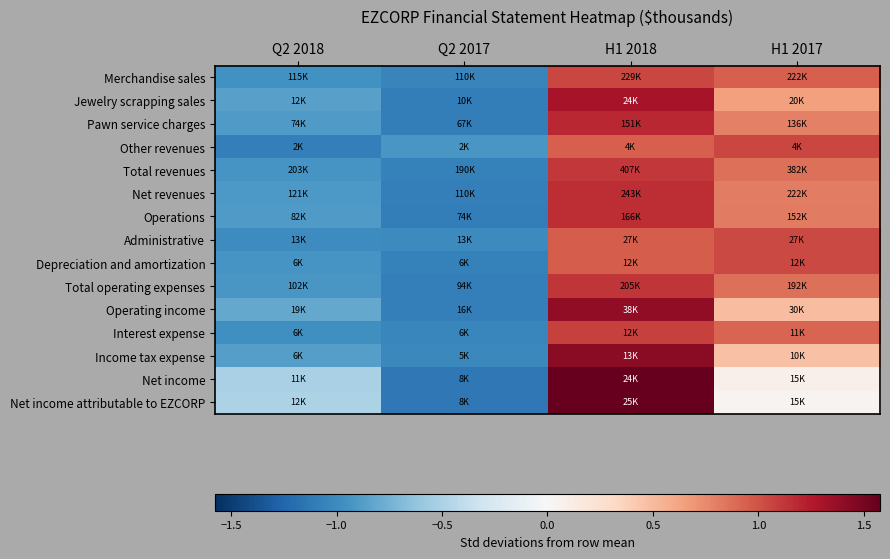

What is the spread (max minus min) of values at H1 2017?

1.0